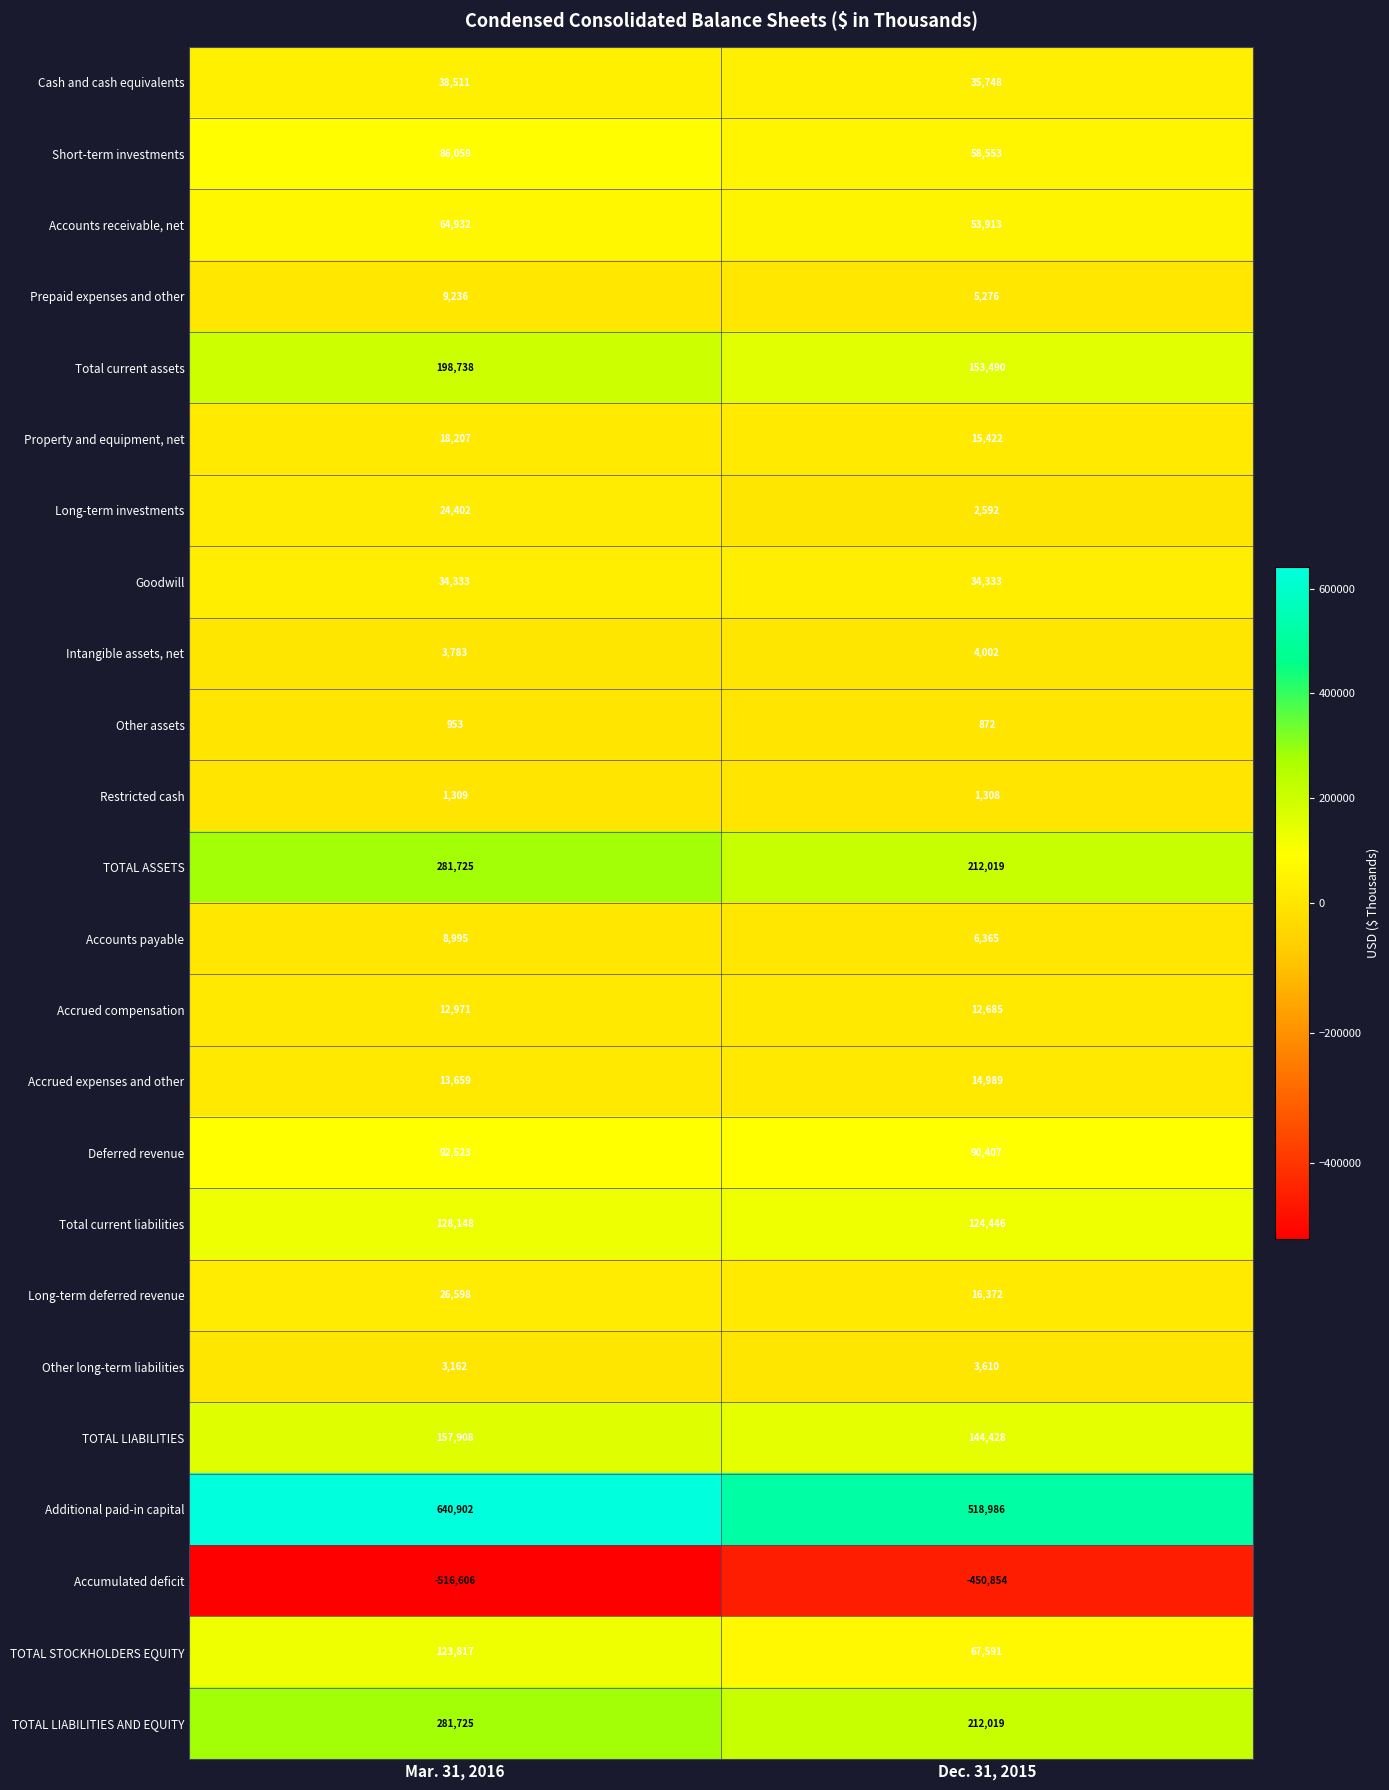

What is the difference between the maximum and minimum values in the Other assets series?

81